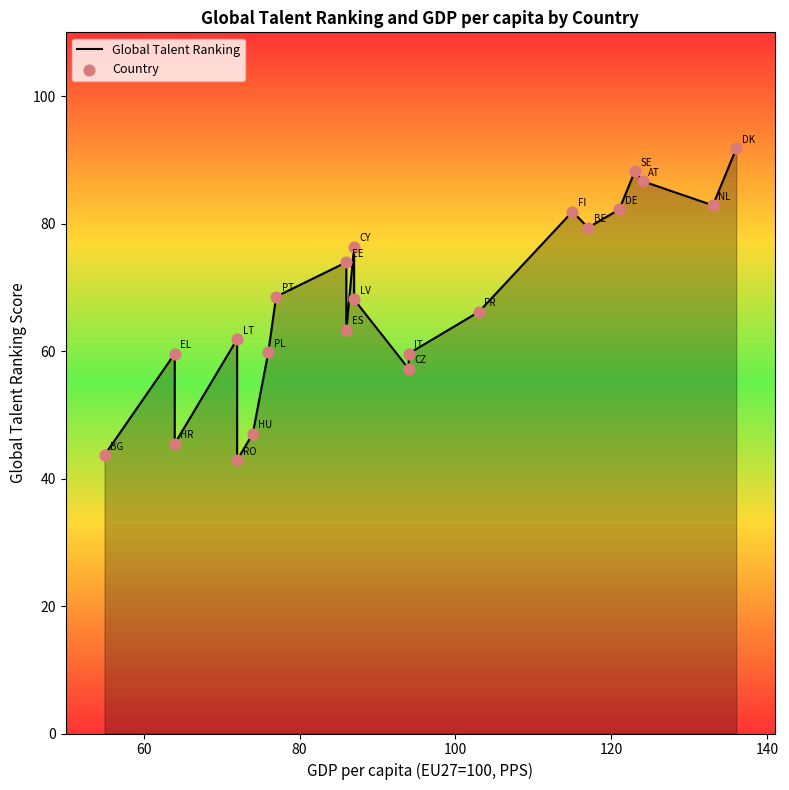

Which series reaches the minimum Y coordinate?

Global Talent Ranking